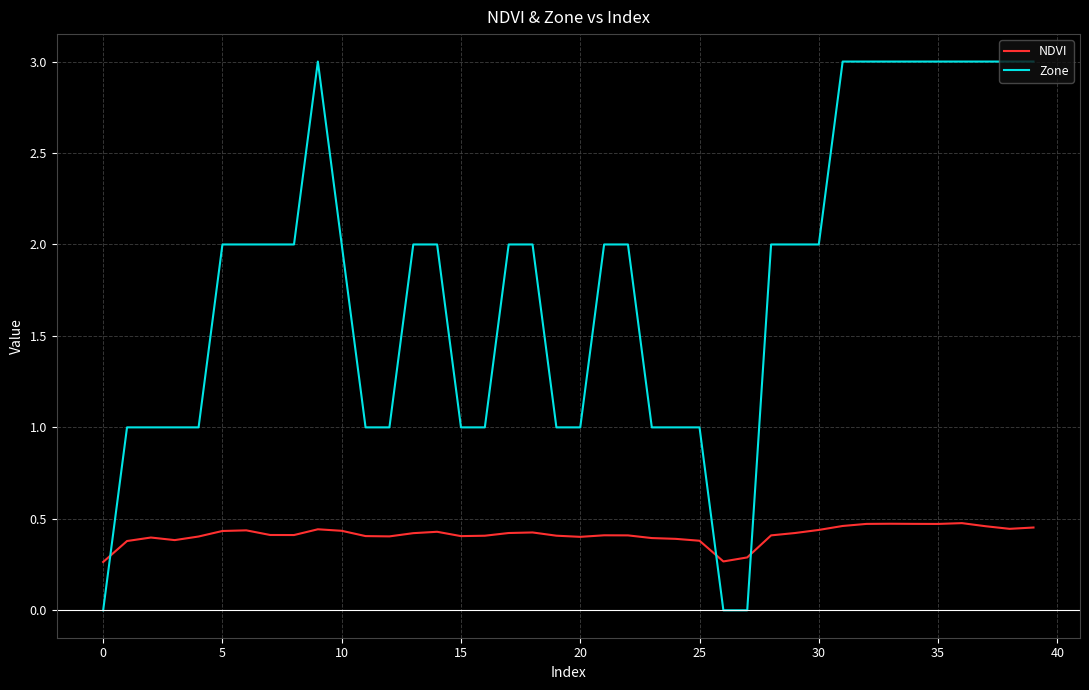

How many times do NDVI and Zone cross each other?

3